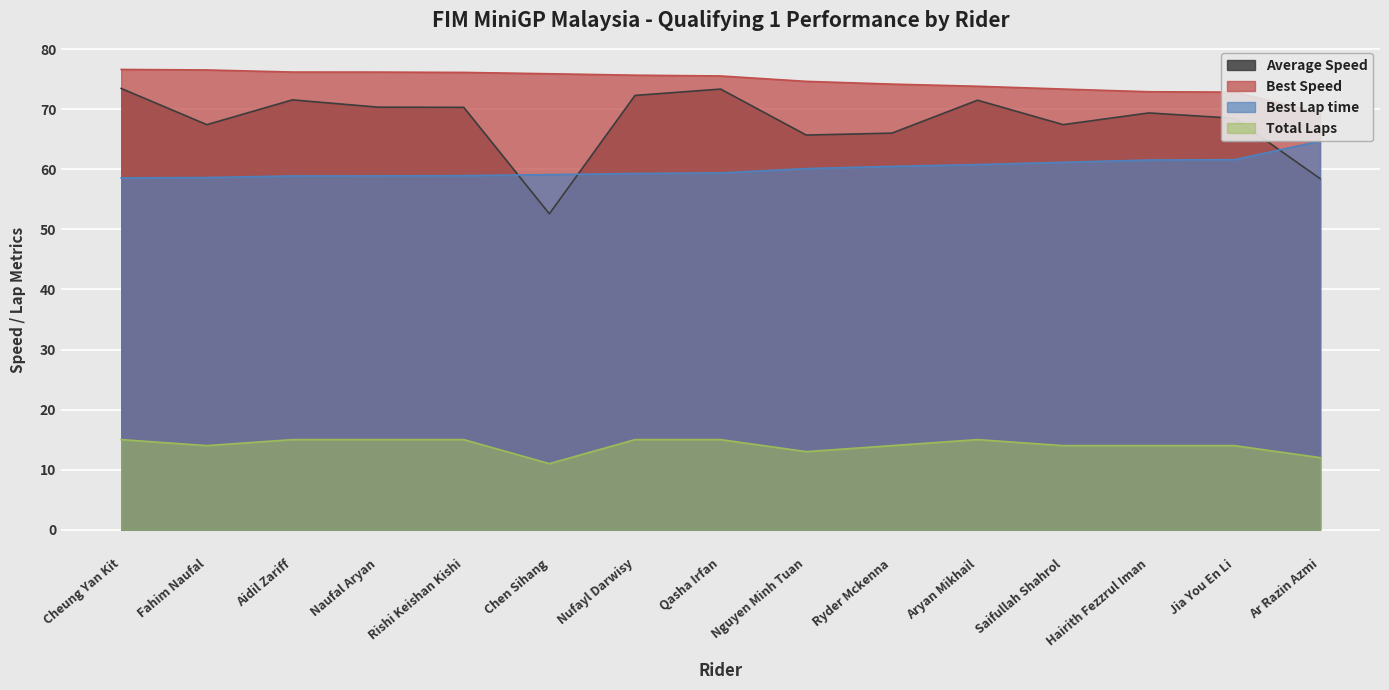

How many lines are shown in the chart?

4